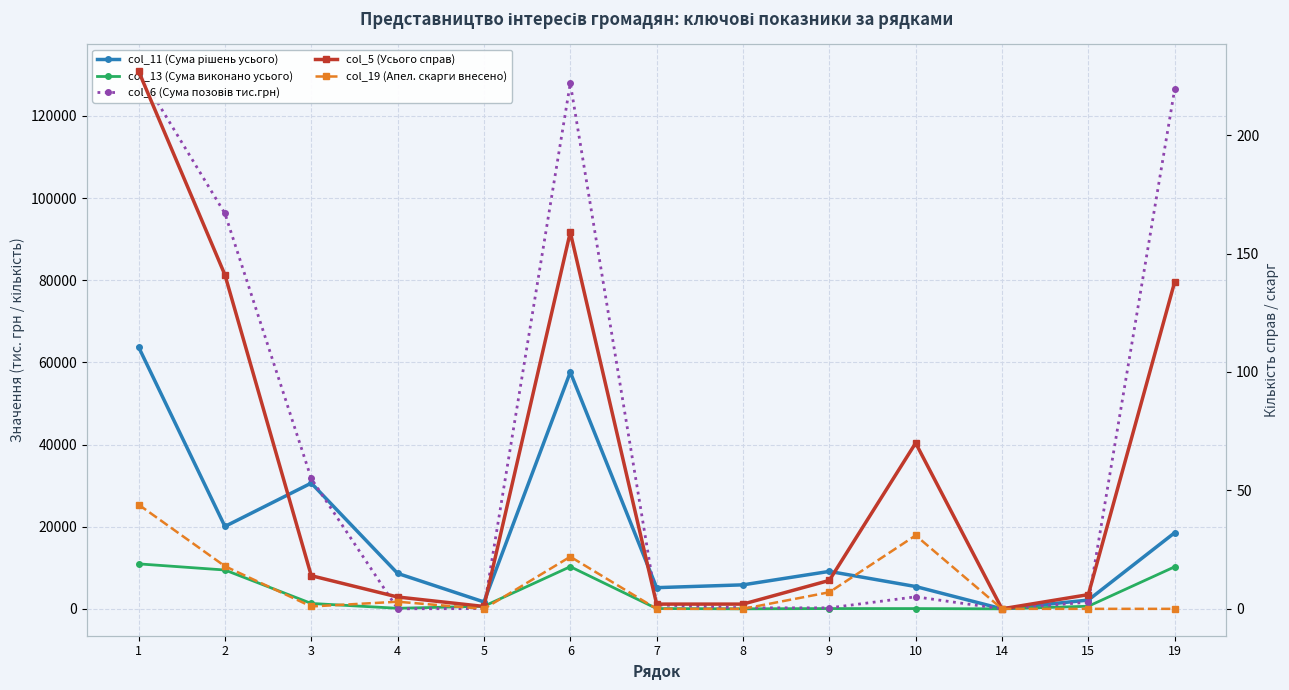

Between 9 and 2, which is larger?

2